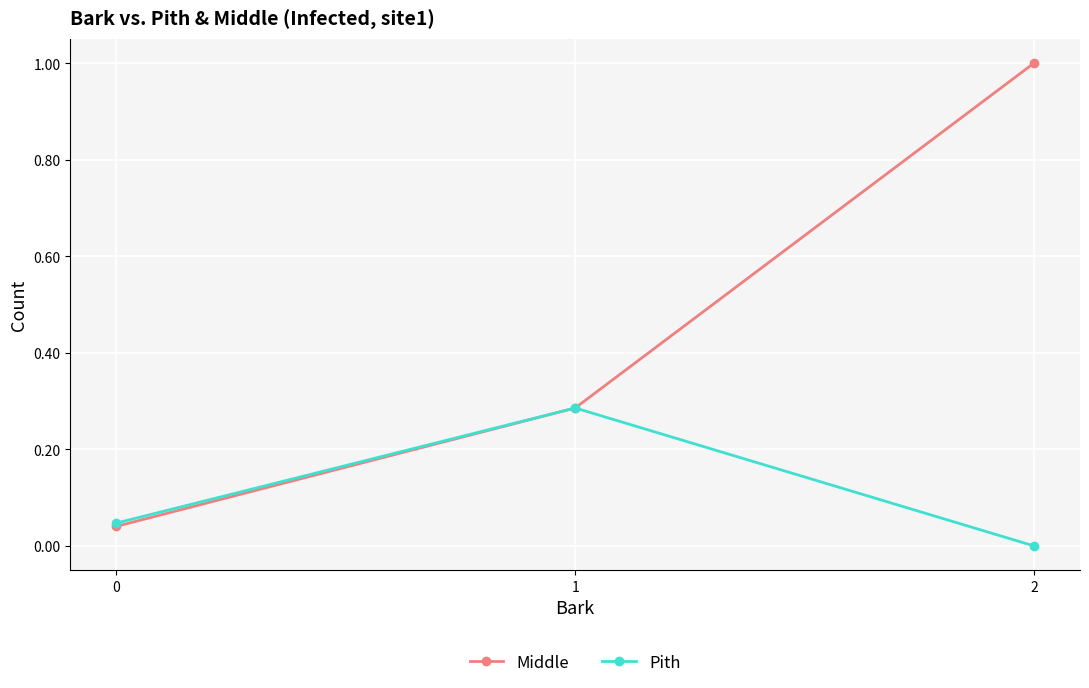

List the series in order of their peak value, lowest first.

Pith, Middle